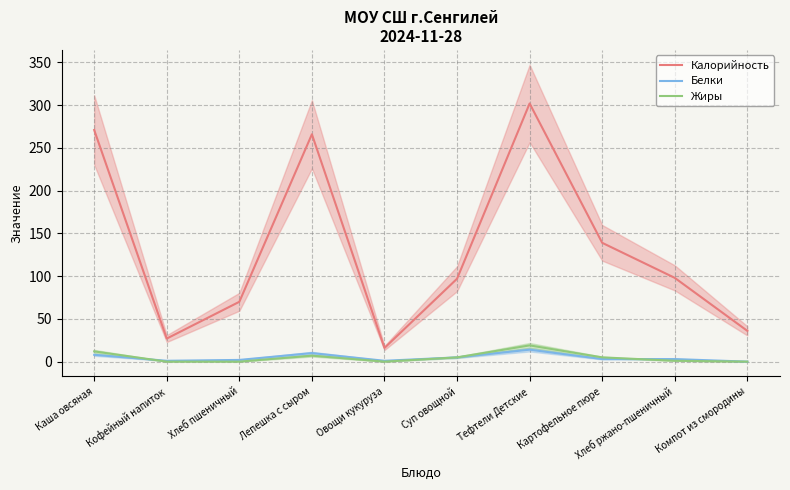

Is this an area chart (filled region under the line)?

No